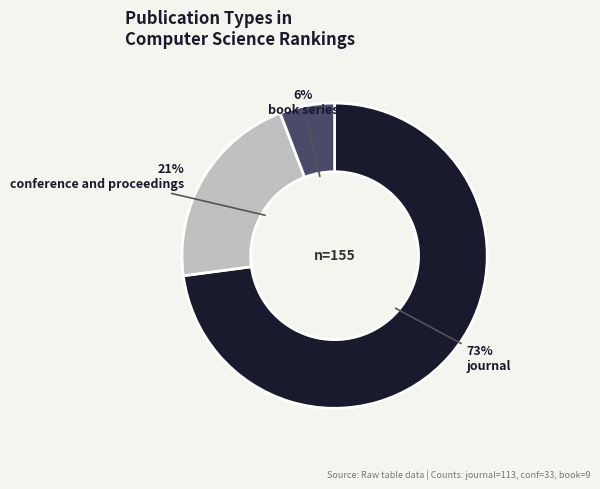

Which slice is the largest?

journal